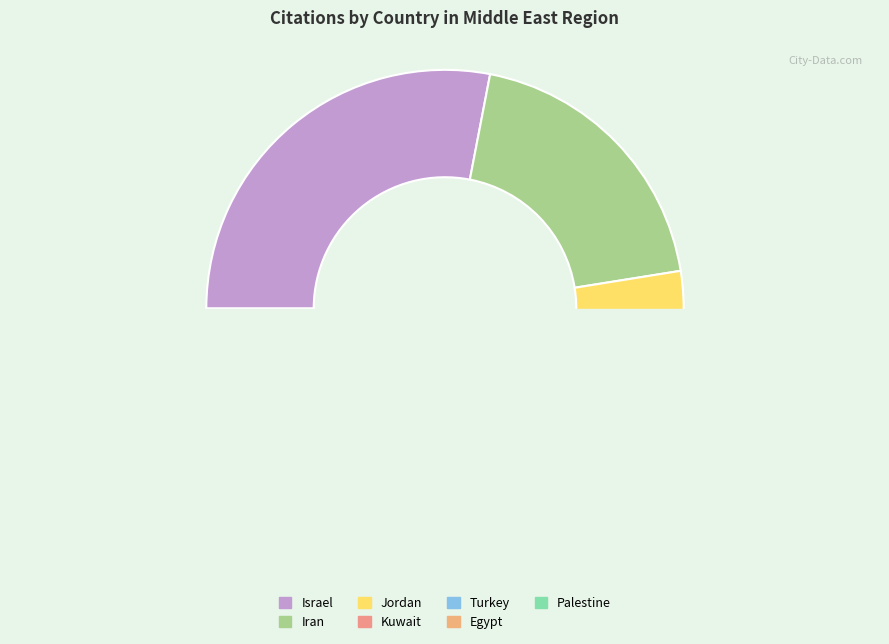

The Egypt slice represents 1% of the pie. True or false?

False